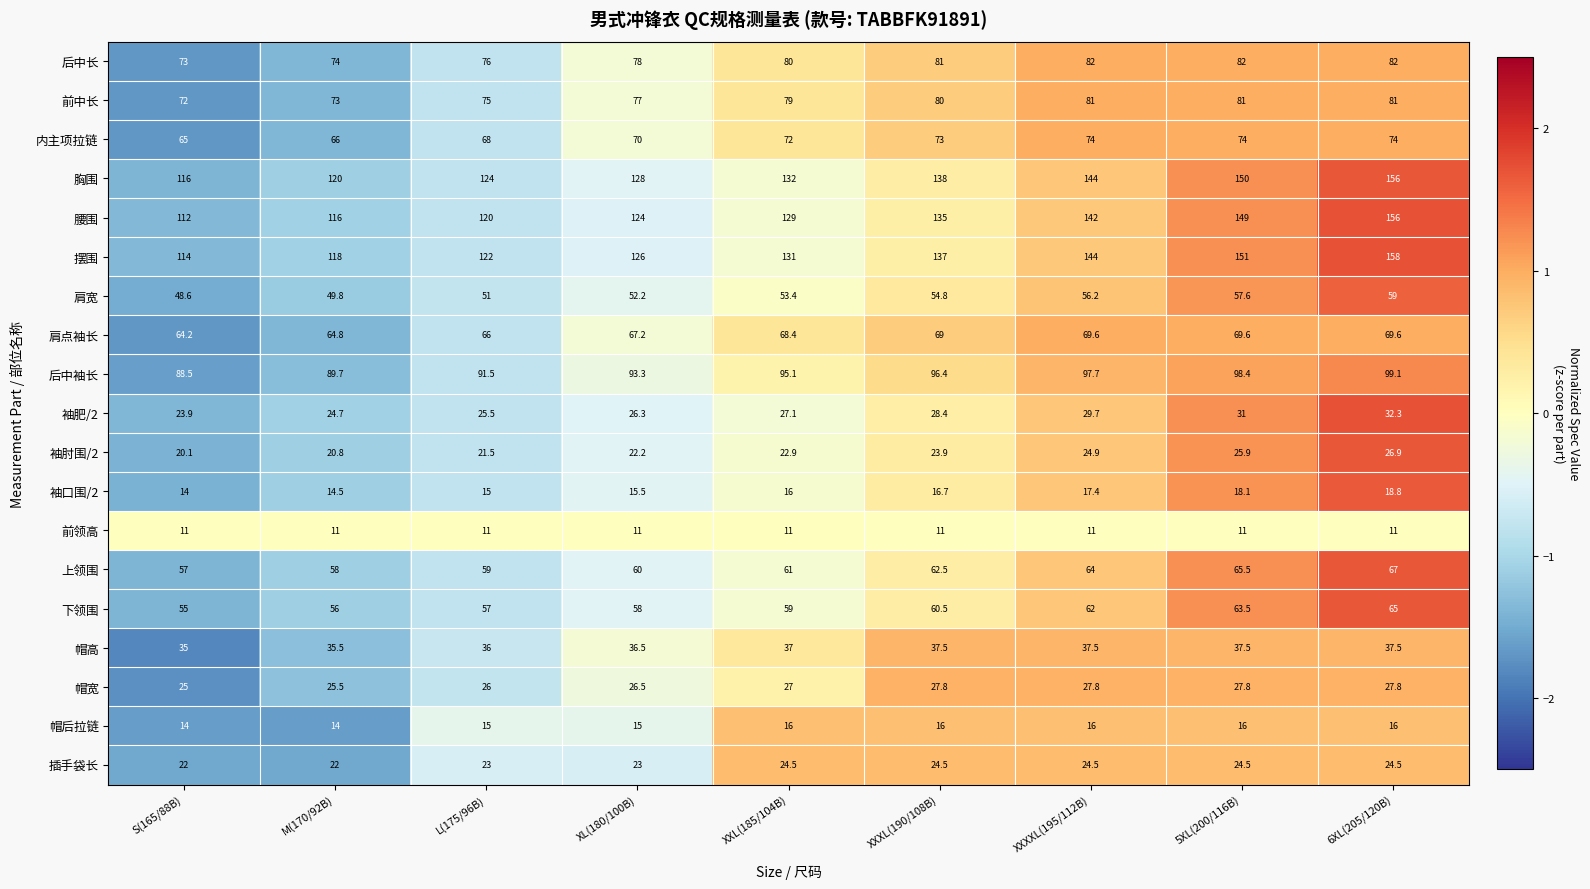

What is the minimum value for 肩宽?

48.6